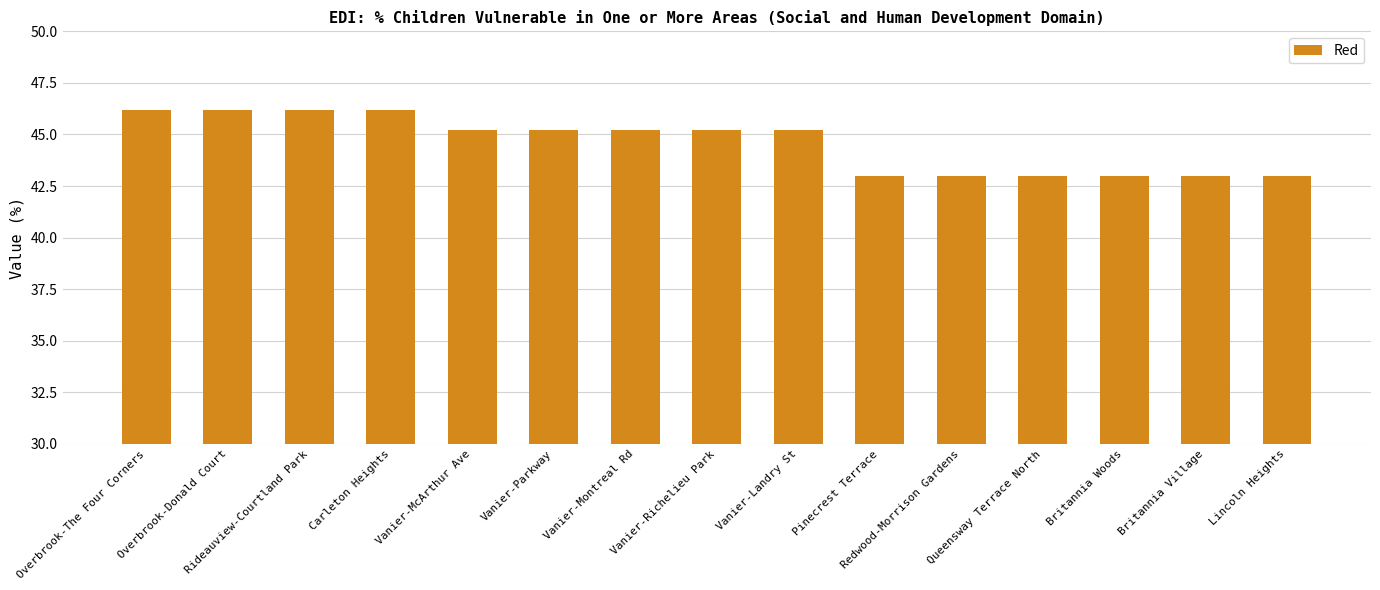

What position from the right is Vanier-Parkway?

10